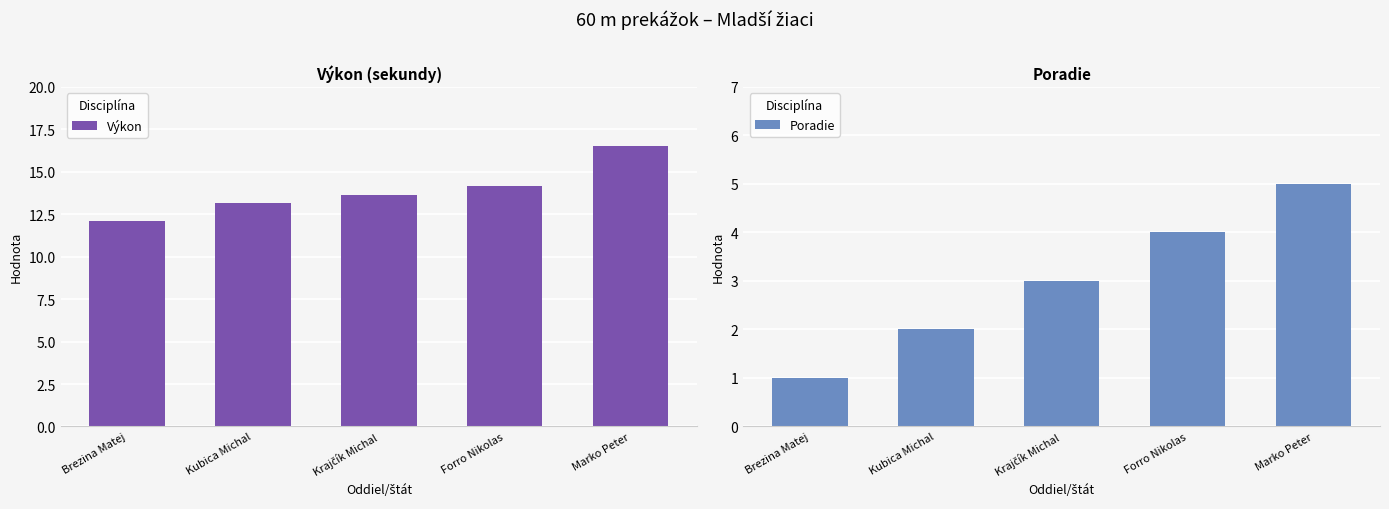

What is the total value across all series at Brezina Matej?

13.1